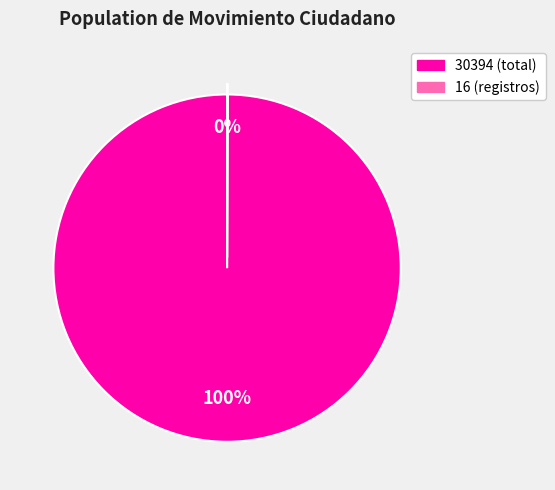

Which slice represents more than half of the pie?

30394